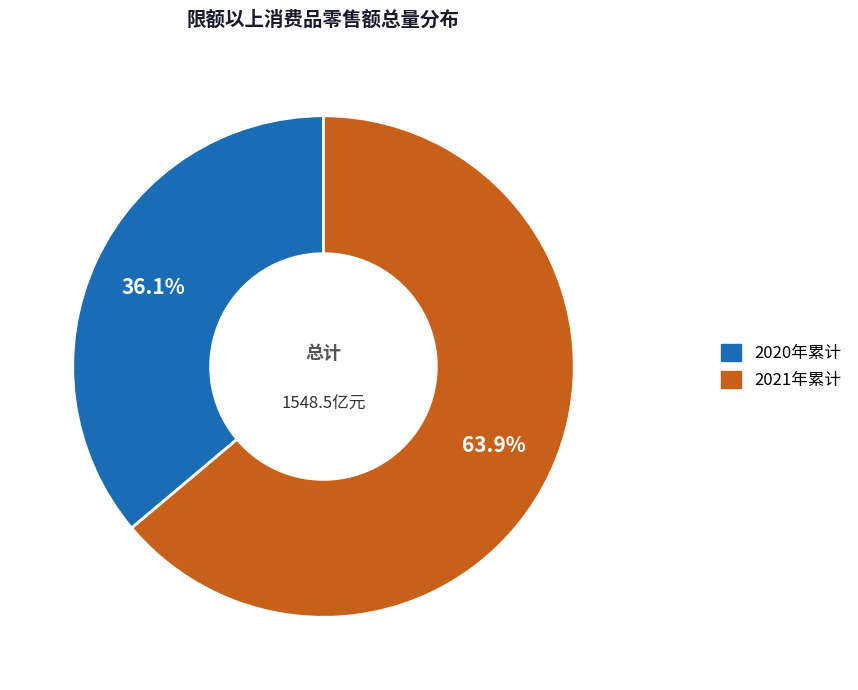

Is there any slice that represents more than half of the pie?

Yes